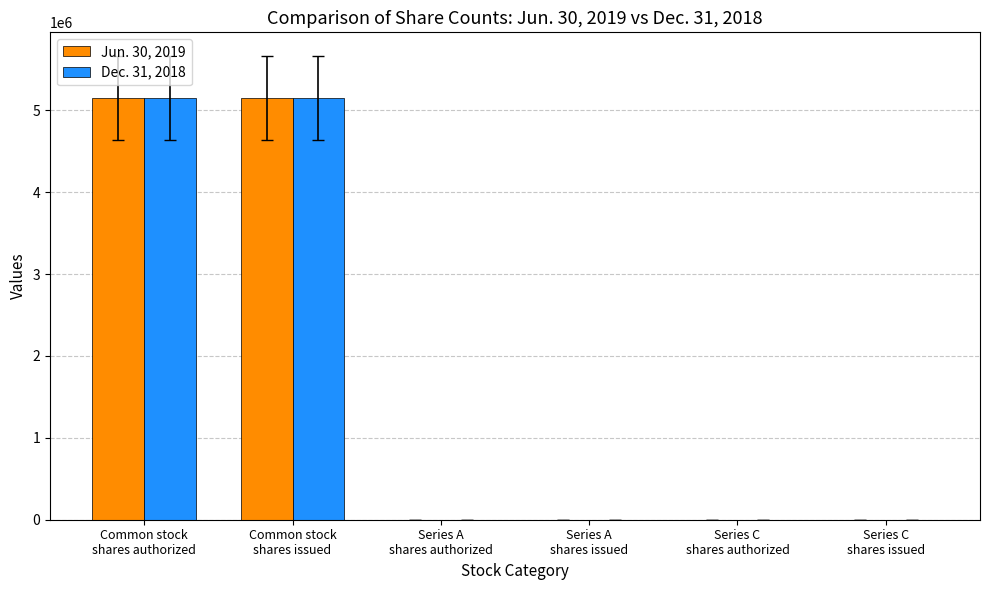

The value of Dec. 31, 2018 at Common stock
shares authorized is 5153461. True or false?

True